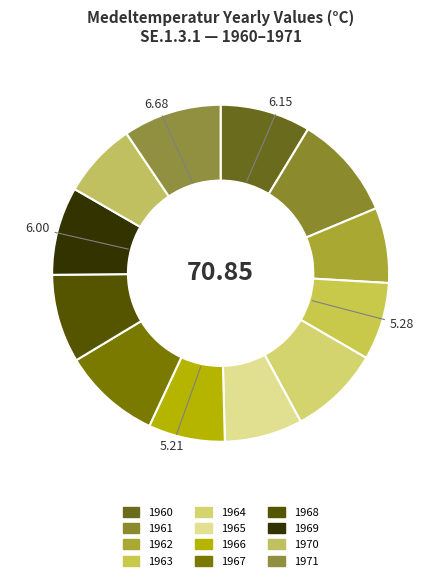

Count the number of slices in the pie.

12